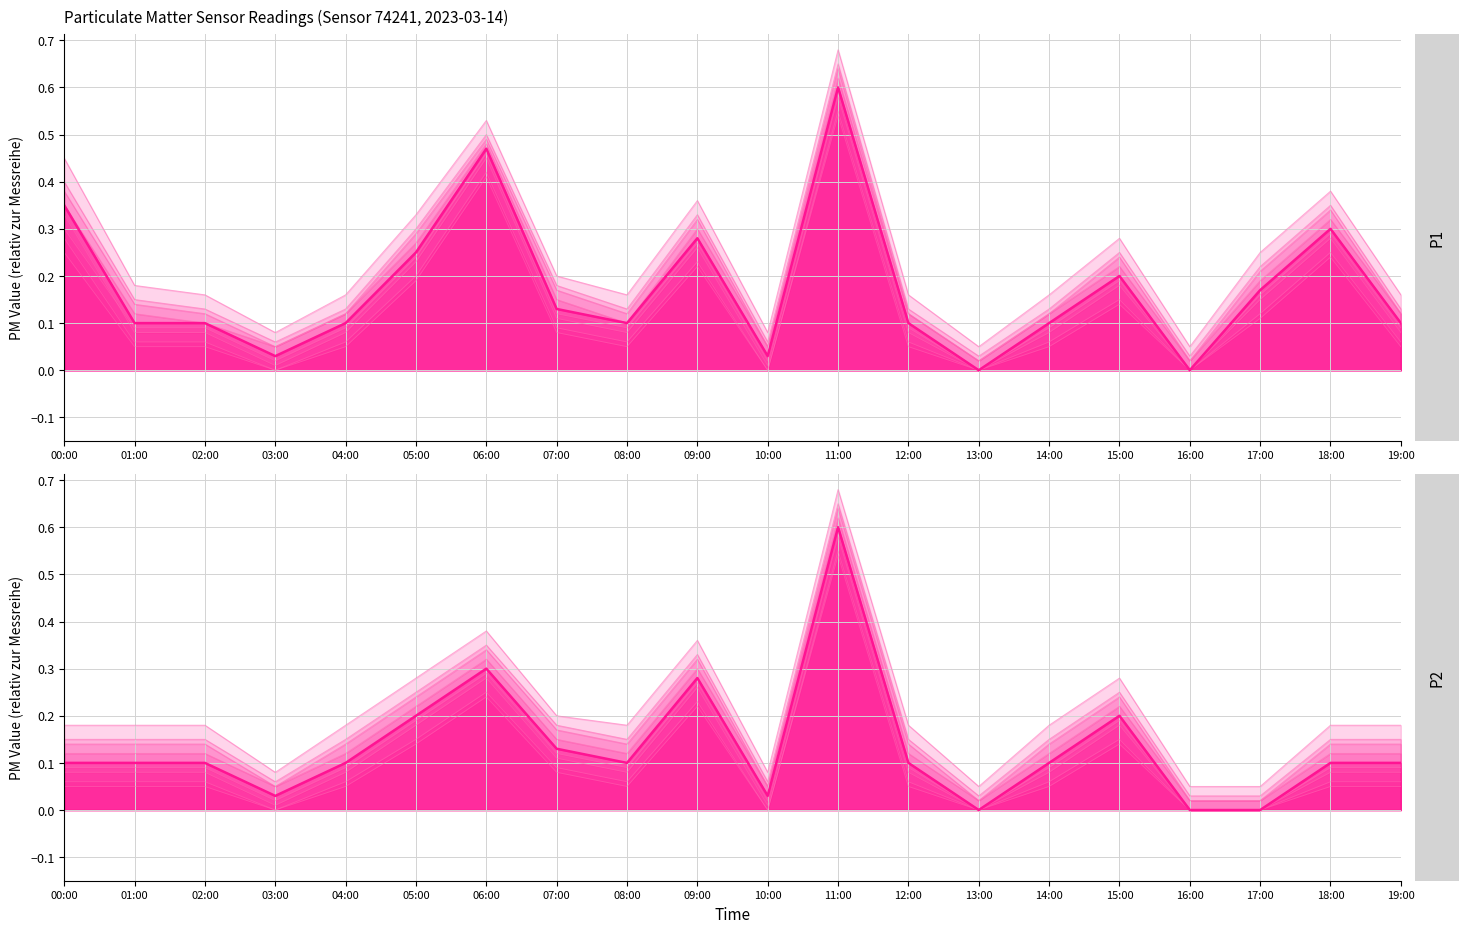

At which category is the sum across all series the highest?

11:00